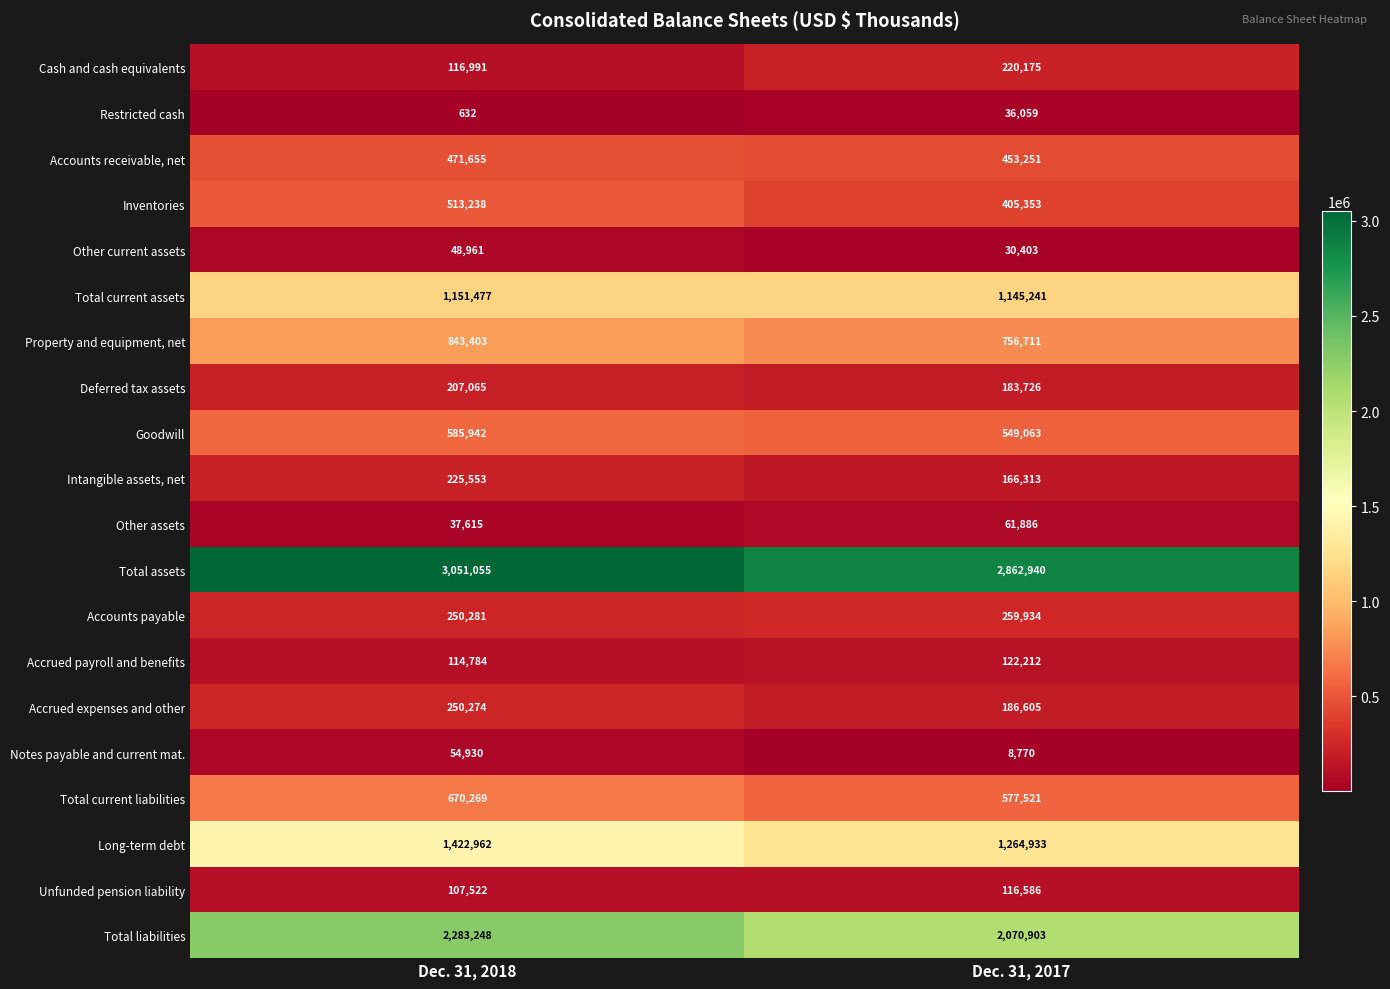

List the labels in order of Goodwill value, smallest first.

Dec. 31, 2017, Dec. 31, 2018